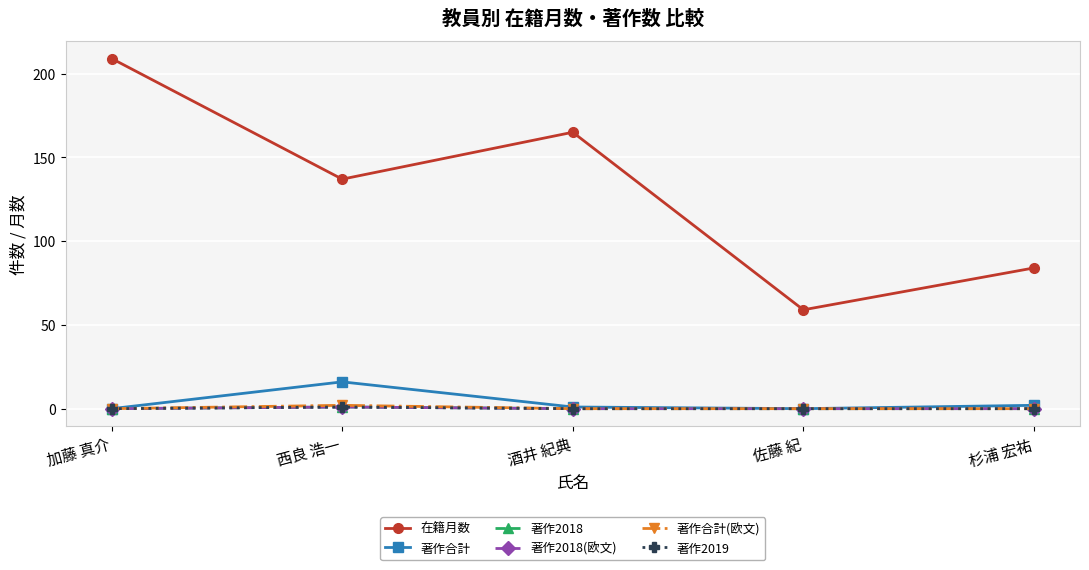

Does the chart have visible grid lines?

Yes